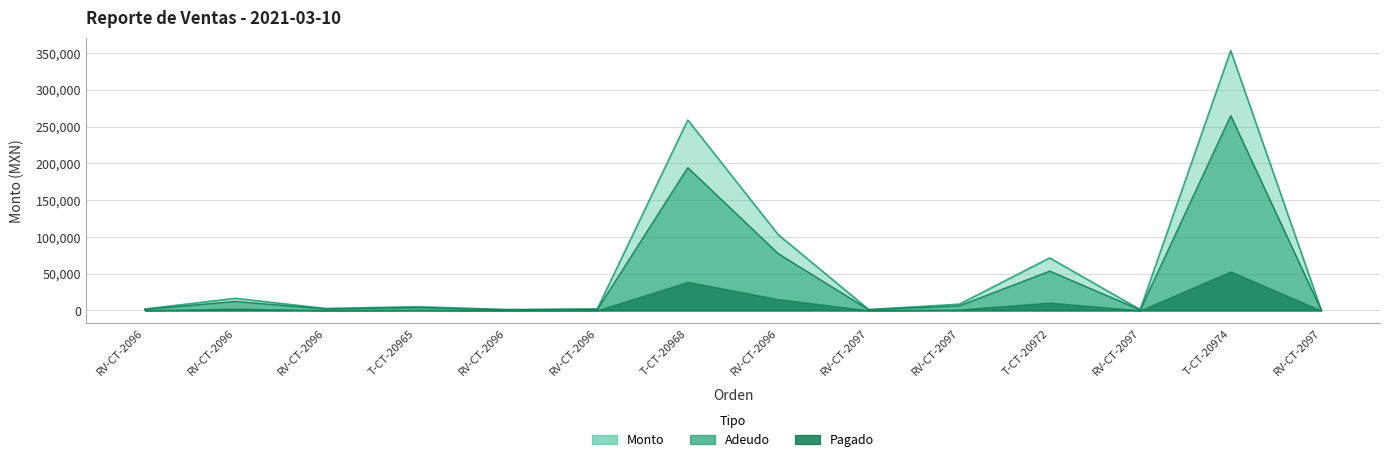

Read the Monto value at RV-CT-2096.

1575.0